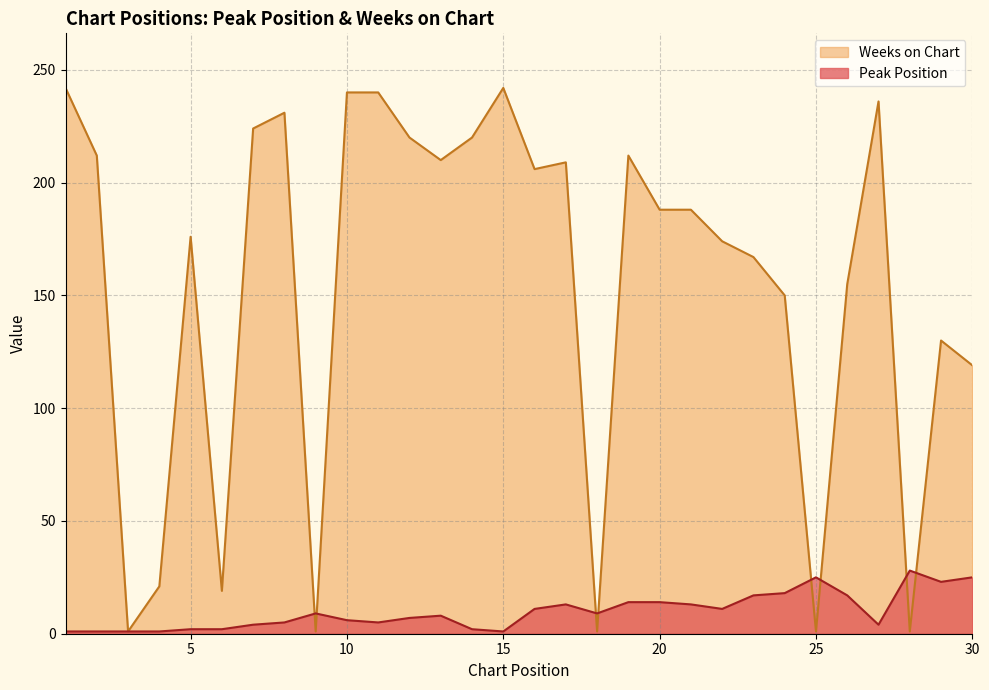

True or false: Weeks on Chart has a value of 231 at 26.

False